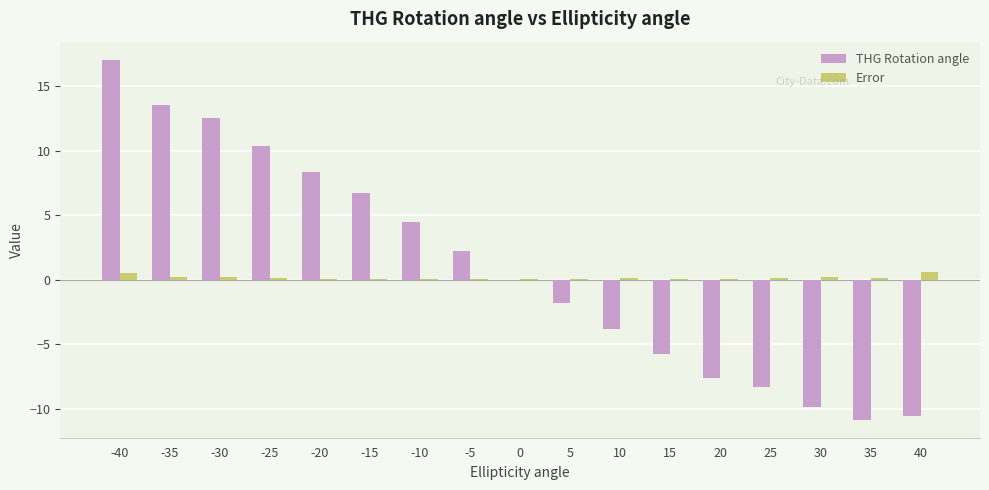

The value of THG Rotation angle at 0 is 0.0. True or false?

True